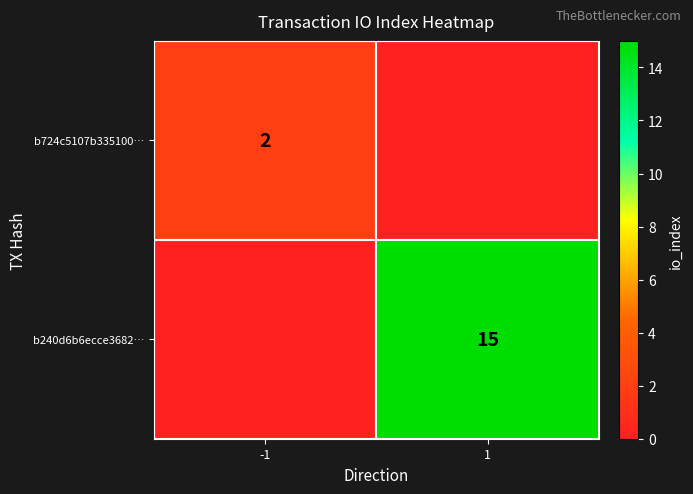

True or false: b724c5107b335100… has a value of 2 at -1.

True